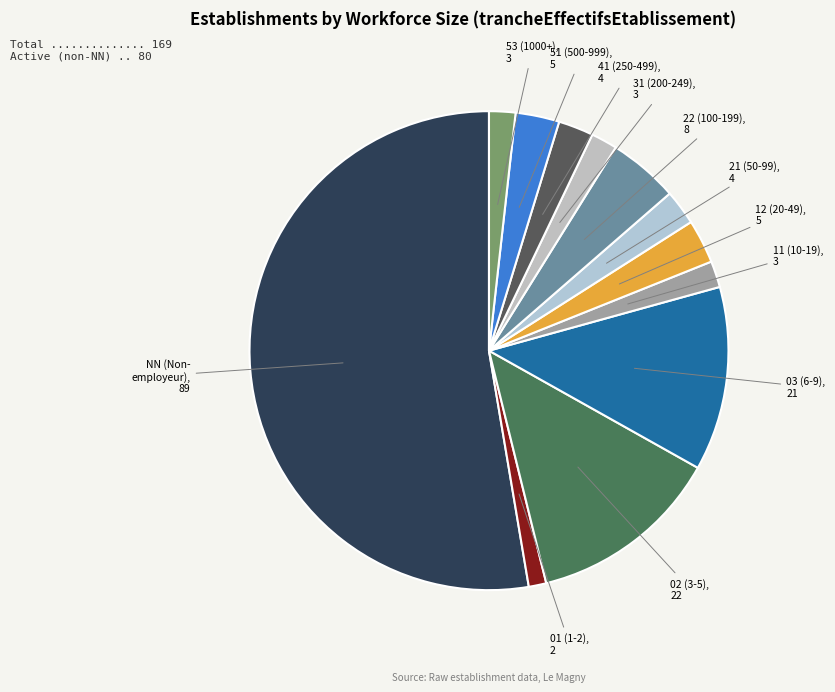

The 12 (20-49) slice represents 17% of the pie. True or false?

False